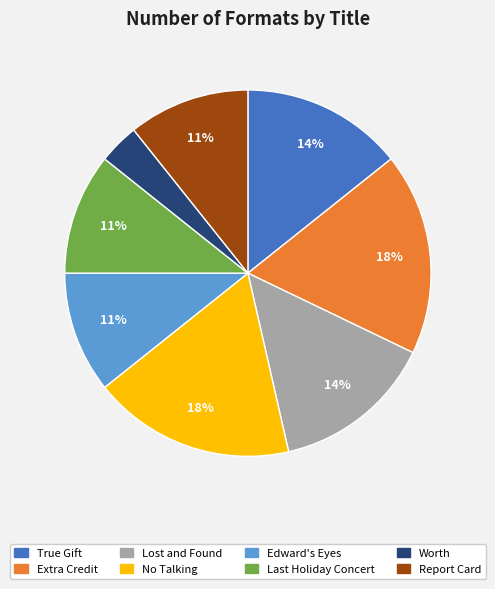

The Lost and Found slice represents 14% of the pie. True or false?

True